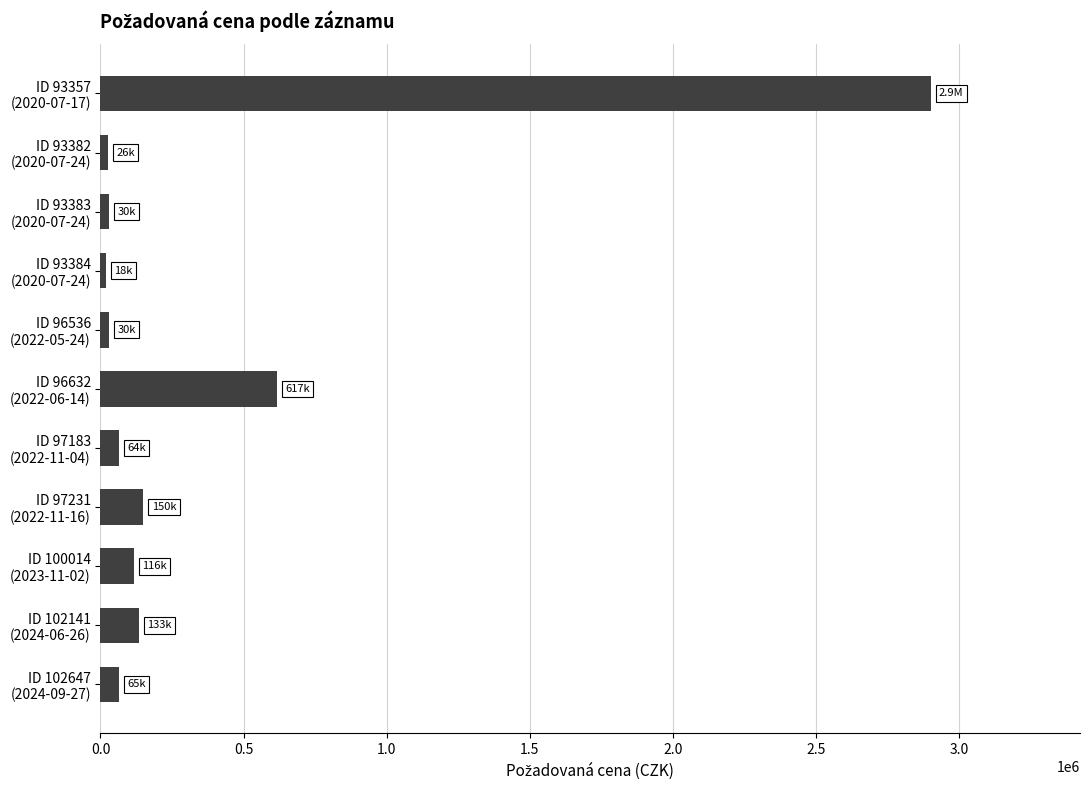

What is the average value?

377368